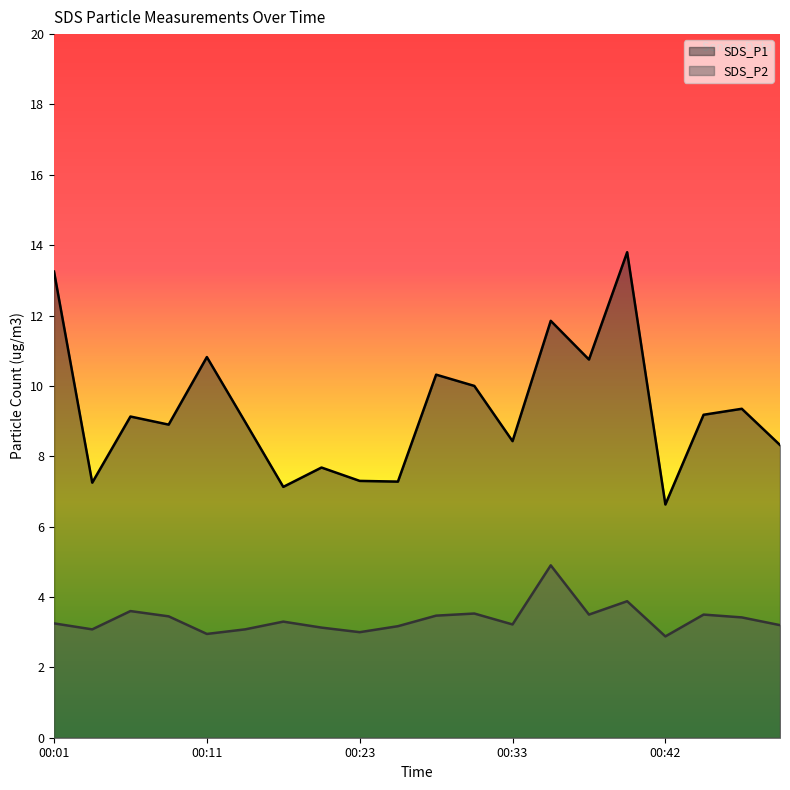

What is the sum of the SDS_P2 values at 00:08 and 00:25?

6.6